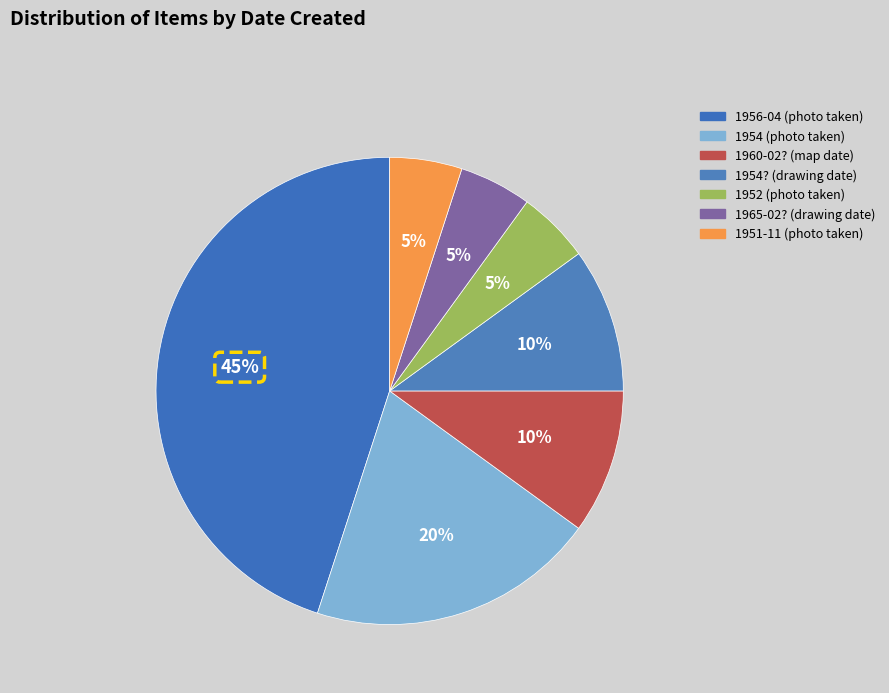

What percentage is the 1952 (photo taken) slice, to the nearest percent?

5%